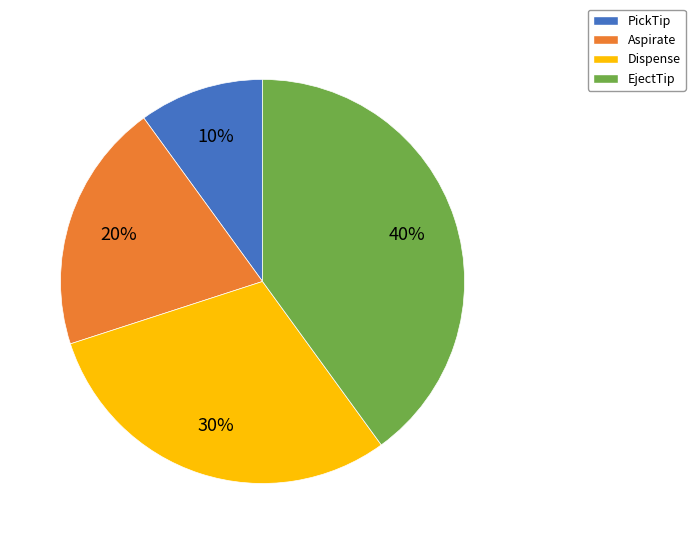

True or false: EjectTip accounts for 53% of the total.

False